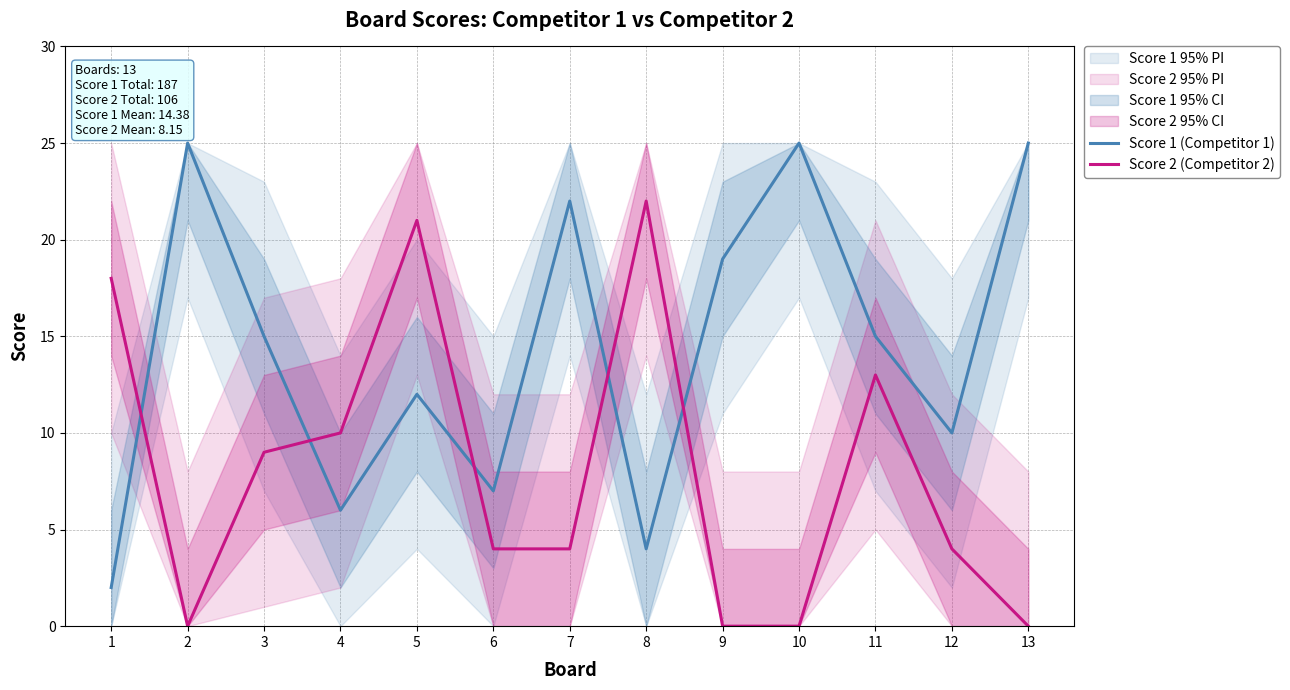

At which label does Score 1 (Competitor 1) reach its peak?

2